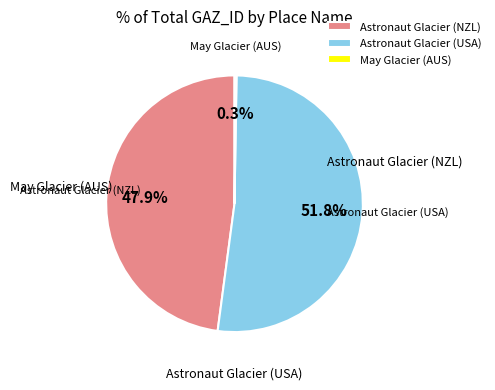

Is there a majority slice in this chart?

Yes